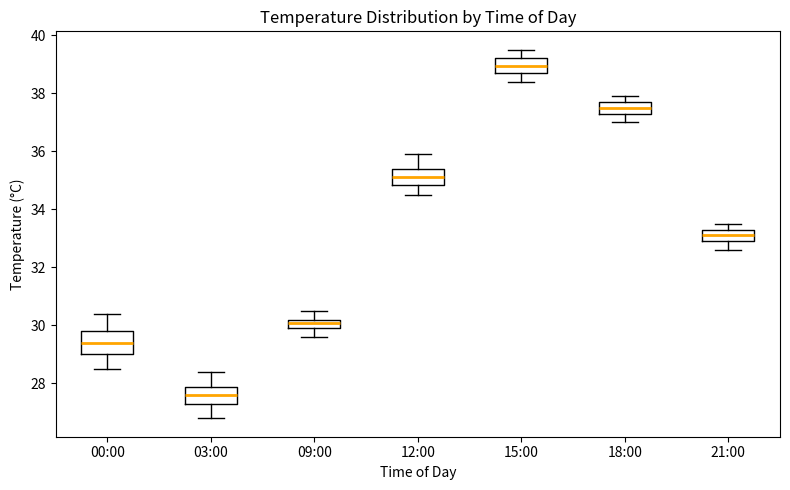

Which box's median line is the lowest?

03:00